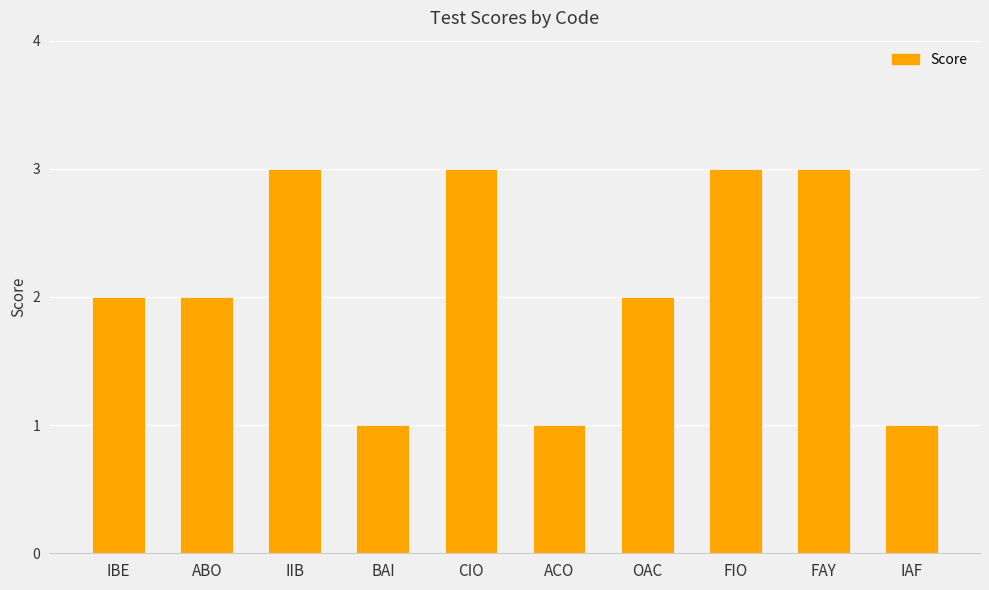

What is the label of the 5th bar from the right?

ACO